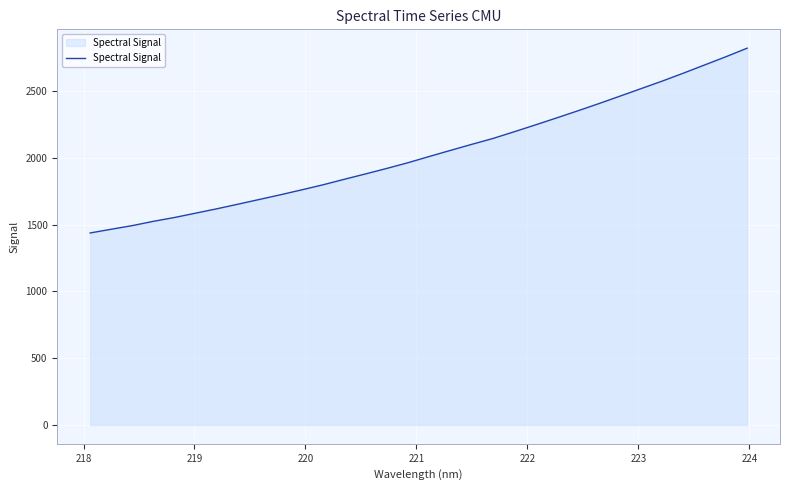

How many series are shown in this chart?

1